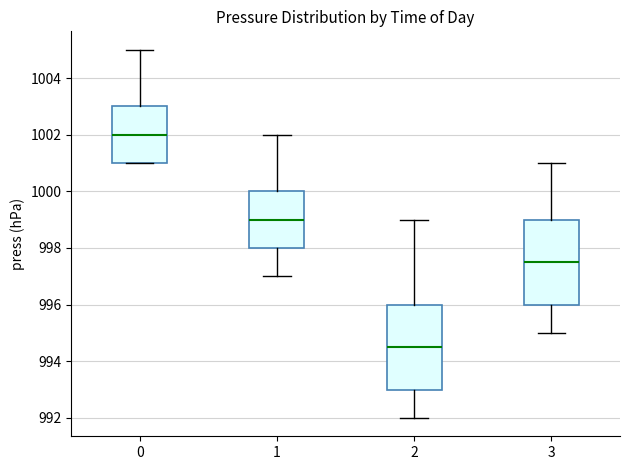

Reading left to right, read every box against the y-axis: the position of its median line, the range the box covers, and the ends of its whiskers. The values are not printed on the chart, so give them approximately, as read against the axis.

0: median 1002.0, box 1001.0 to 1003.0, whiskers 1001.0 to 1005.0
1: median 999.0, box 998.0 to 1000.0, whiskers 997.0 to 1002.0
2: median 994.6, box 993.0 to 996.0, whiskers 992.0 to 999.0
3: median 997.6, box 996.0 to 999.0, whiskers 995.0 to 1001.0